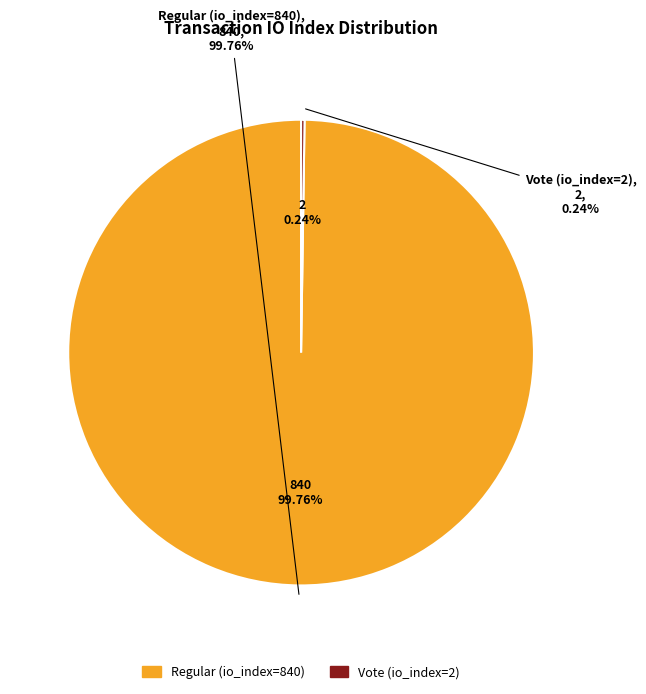

Rank the categories by value from lowest to highest.

Vote (io_index=2), Regular (io_index=840)